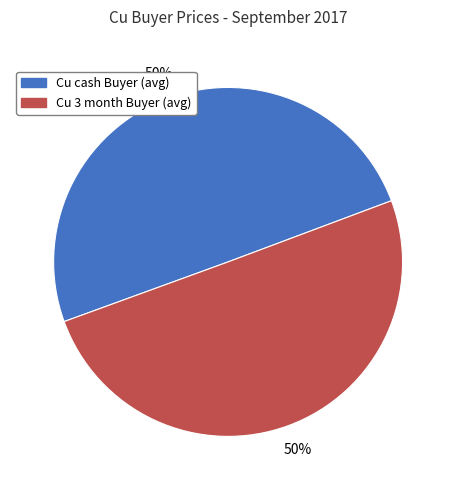

Is the sum of Cu cash Buyer (avg) and Cu 3 month Buyer (avg) greater than half?

Yes